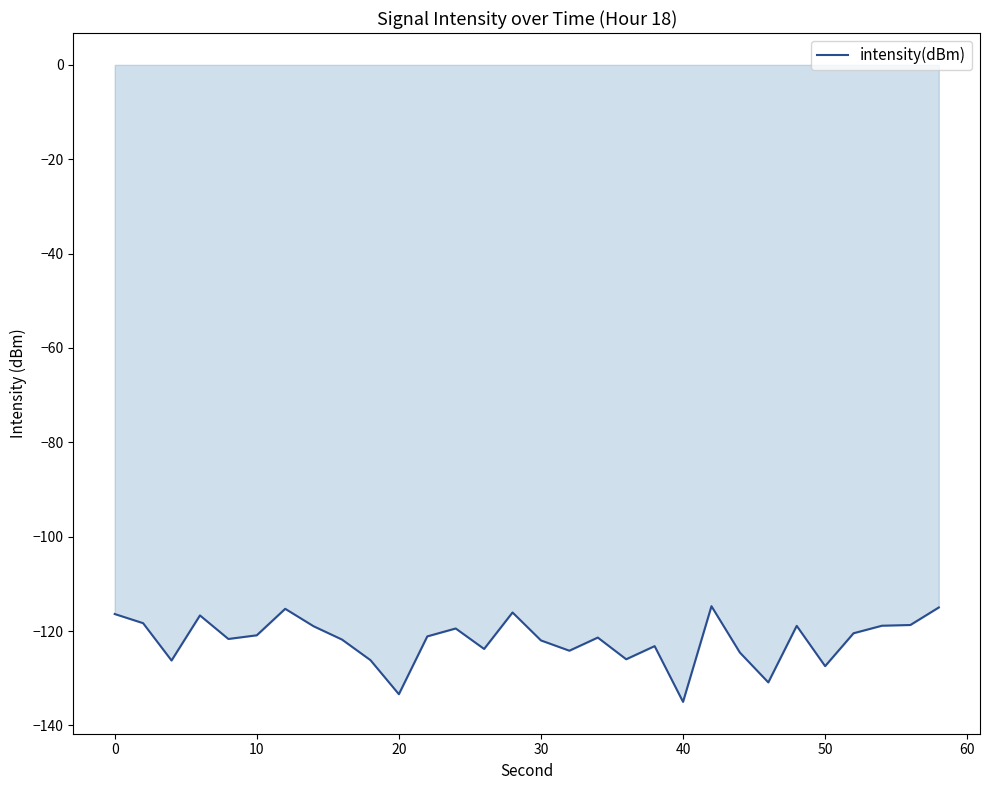

What is the difference between the maximum and minimum values?

20.3